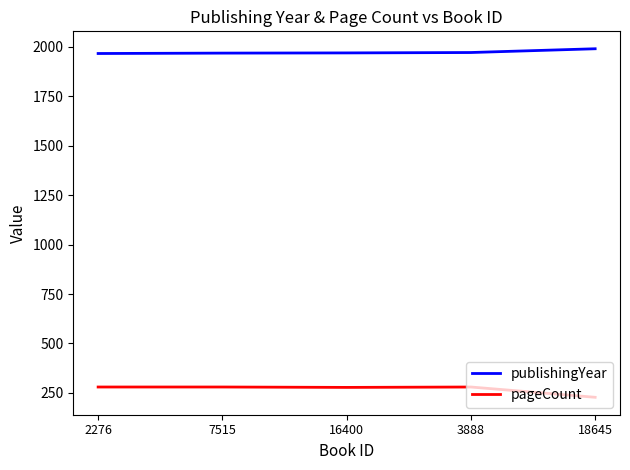

What is the difference between the highest and lowest values at 7515?

1688